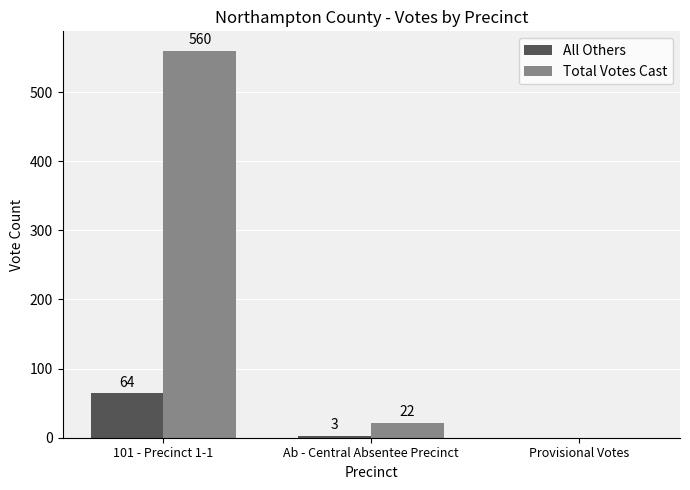

At which label does Total Votes Cast first exceed 22?

101 - Precinct 1-1